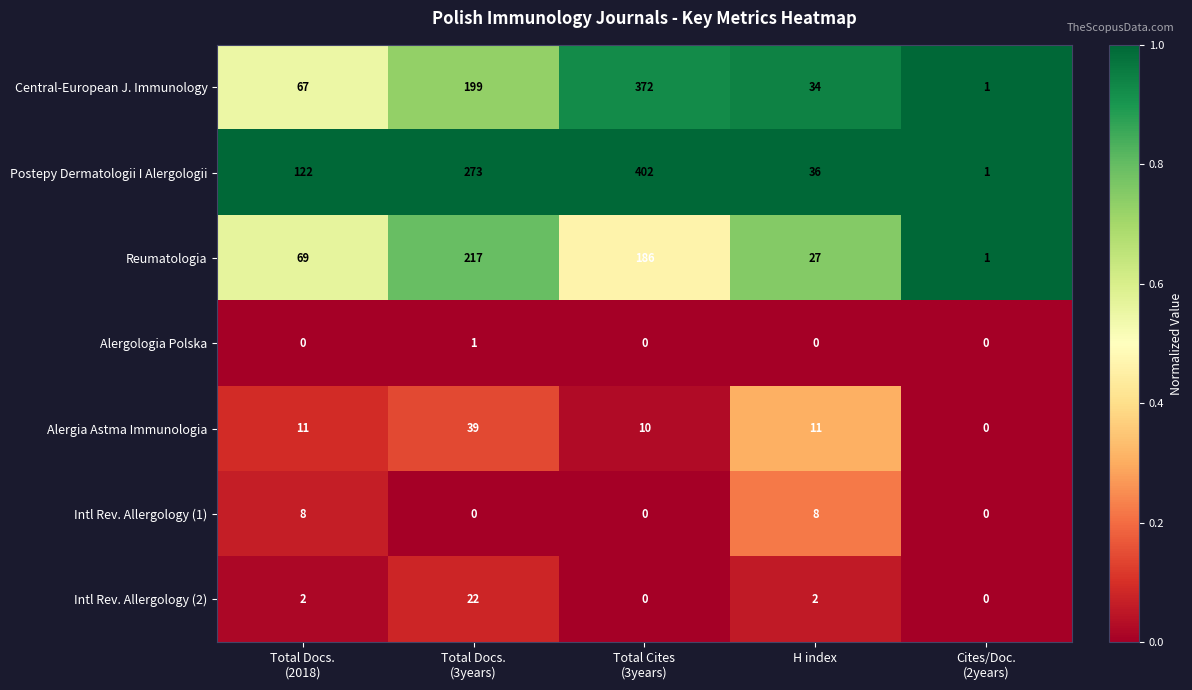

The value of Postepy Dermatologii I Alergologii at H index is 48. True or false?

False